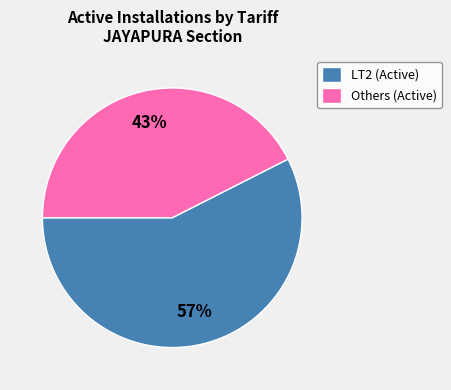

Which slice is the smallest?

Others (Active)